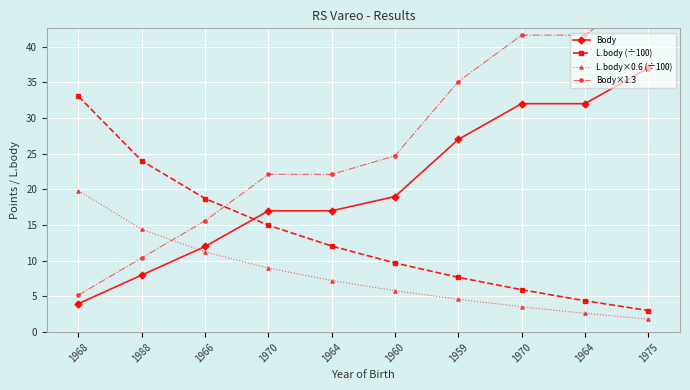

The value of L.body×0.6 (÷100) at 1960 is 7.7. True or false?

False